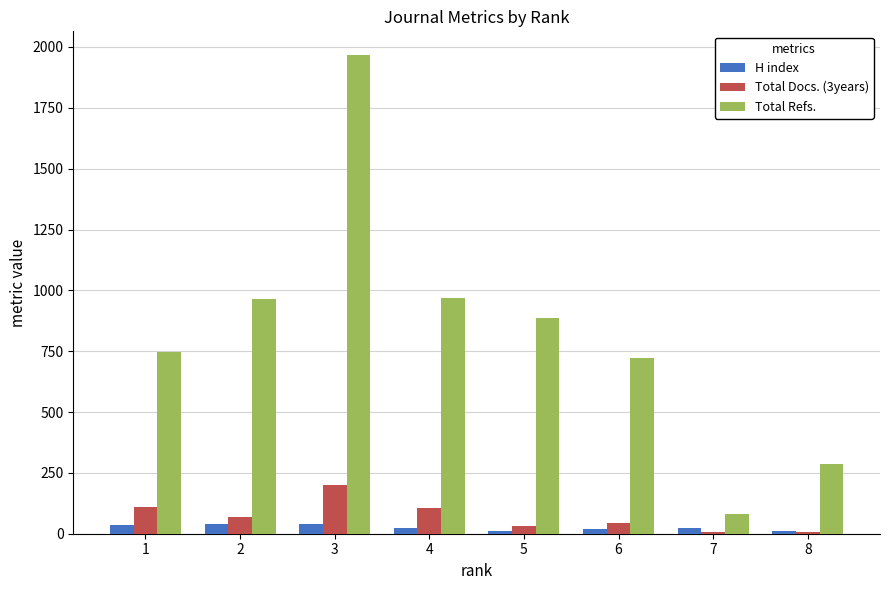

What is the difference between the H index values at 8 and 7?

13